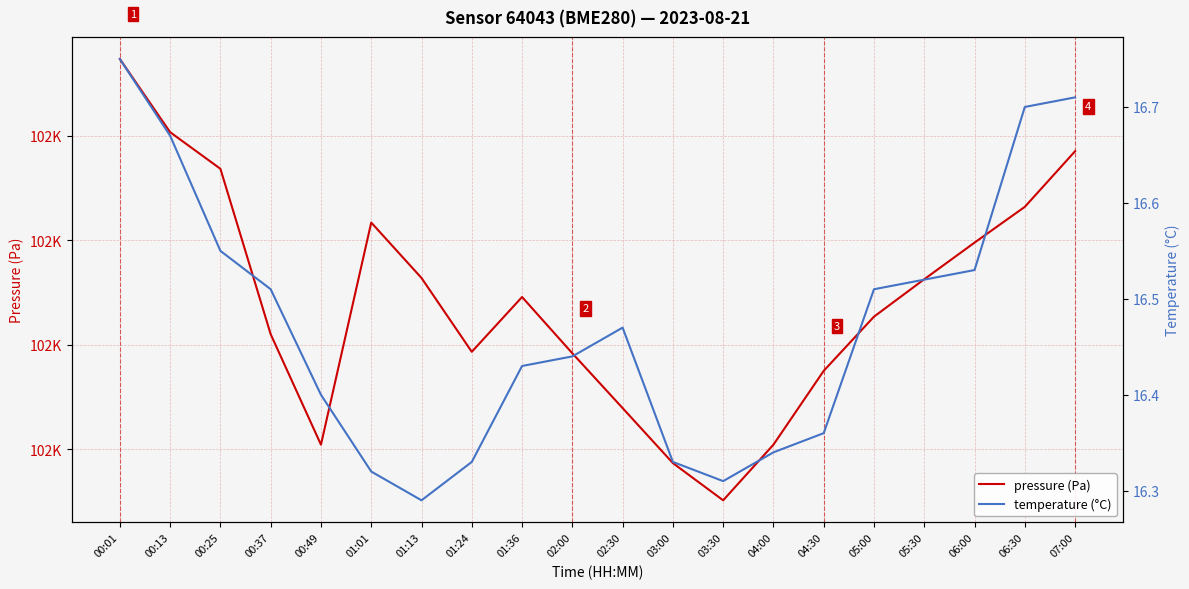

In pressure (Pa), how many points are lower than both neighbors (excluding endpoints)?

3